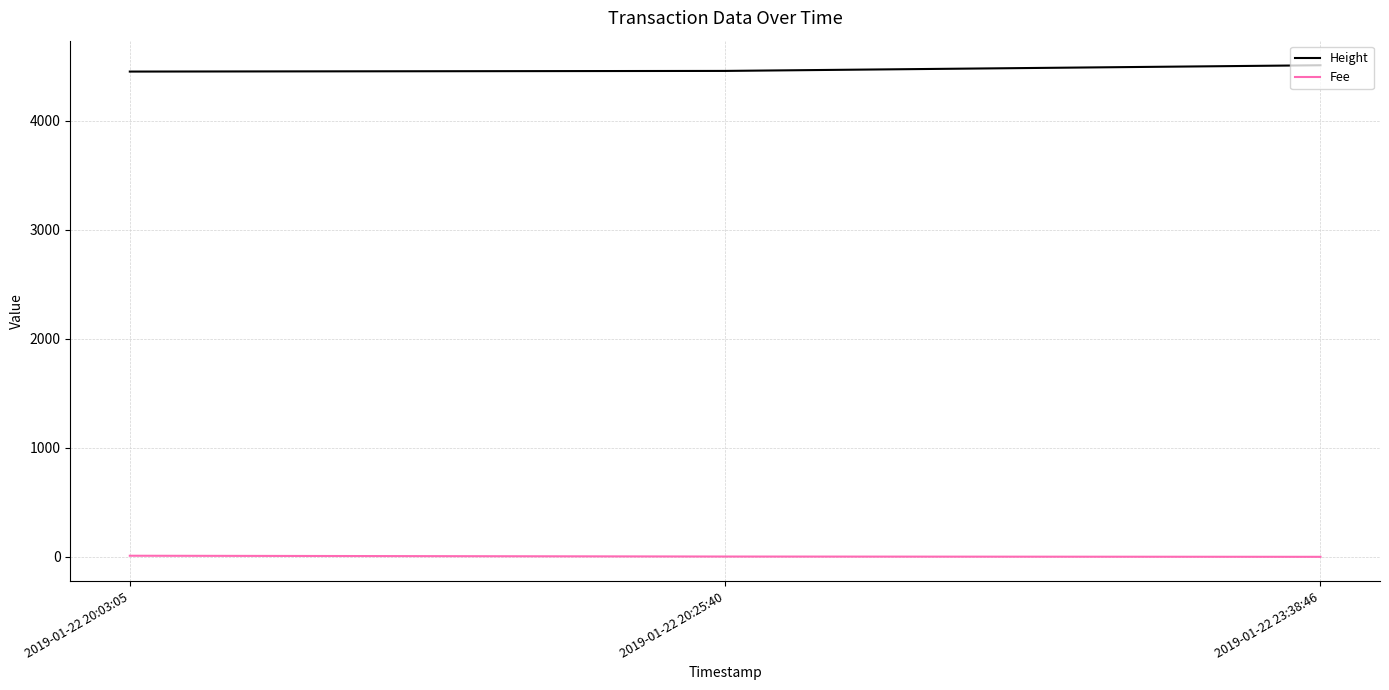

What is the average value of the Height series?

4472.3